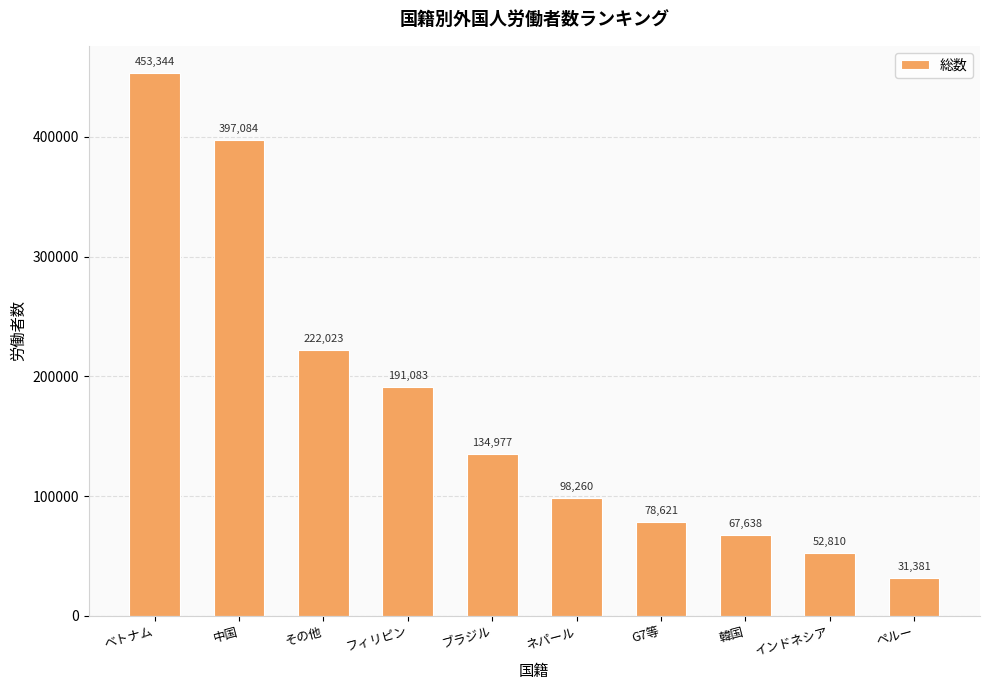

What is the minimum value shown in the chart?

31381